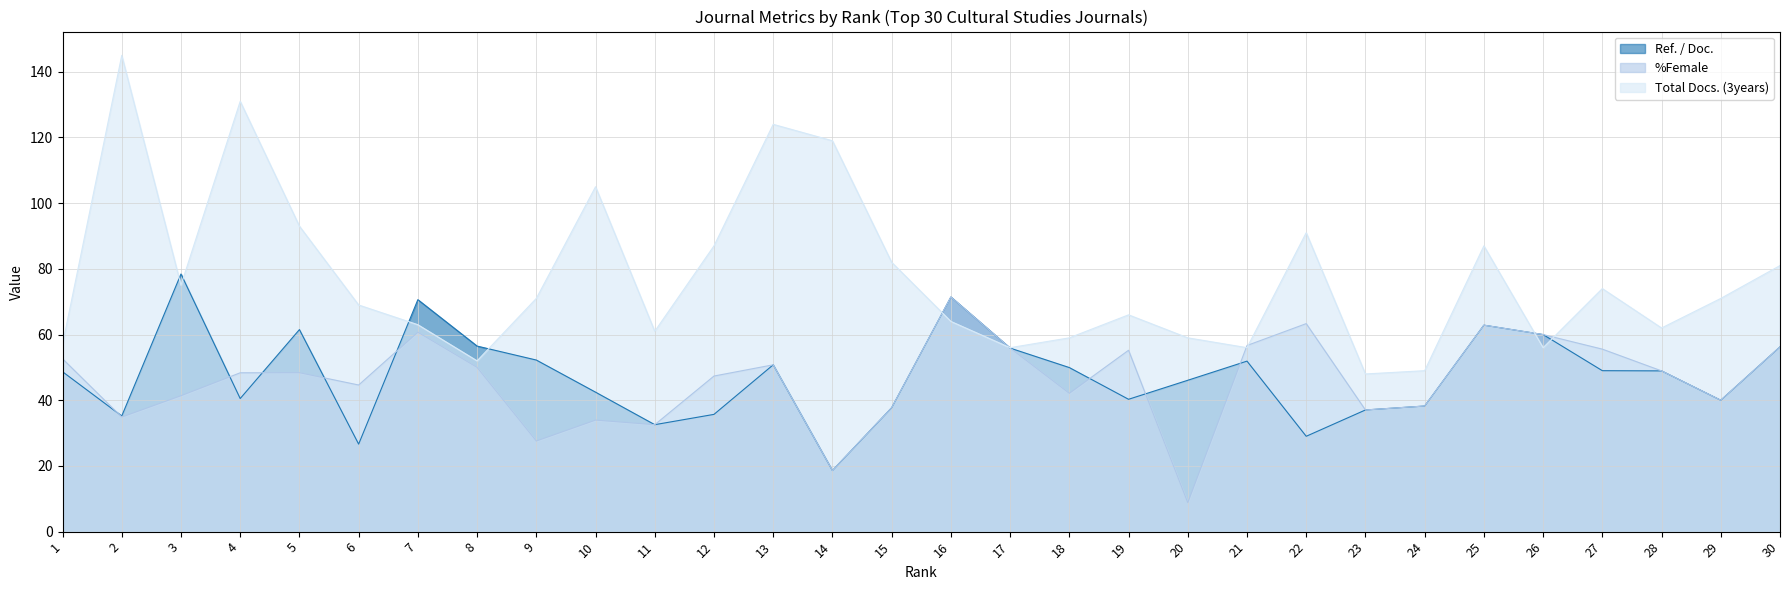

How many data points does each series have?

30